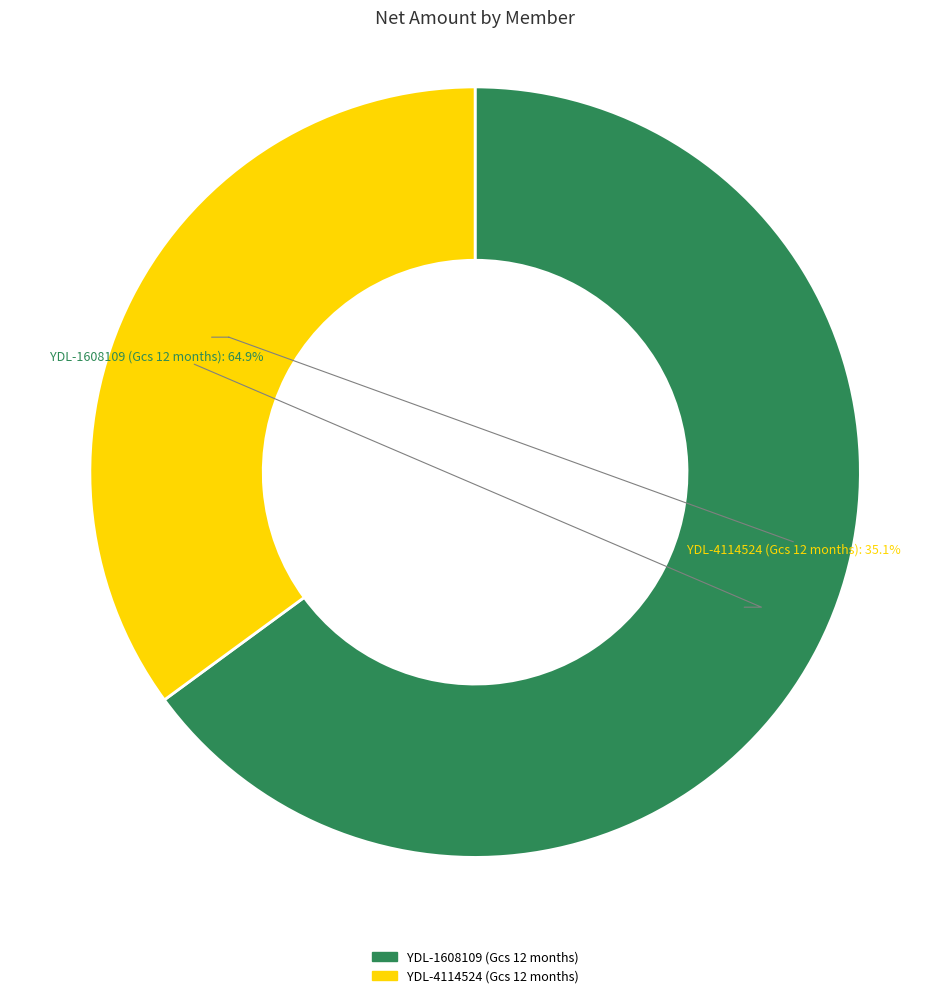

True or false: YDL-4114524 (Gcs 12 months) accounts for 35% of the total.

True